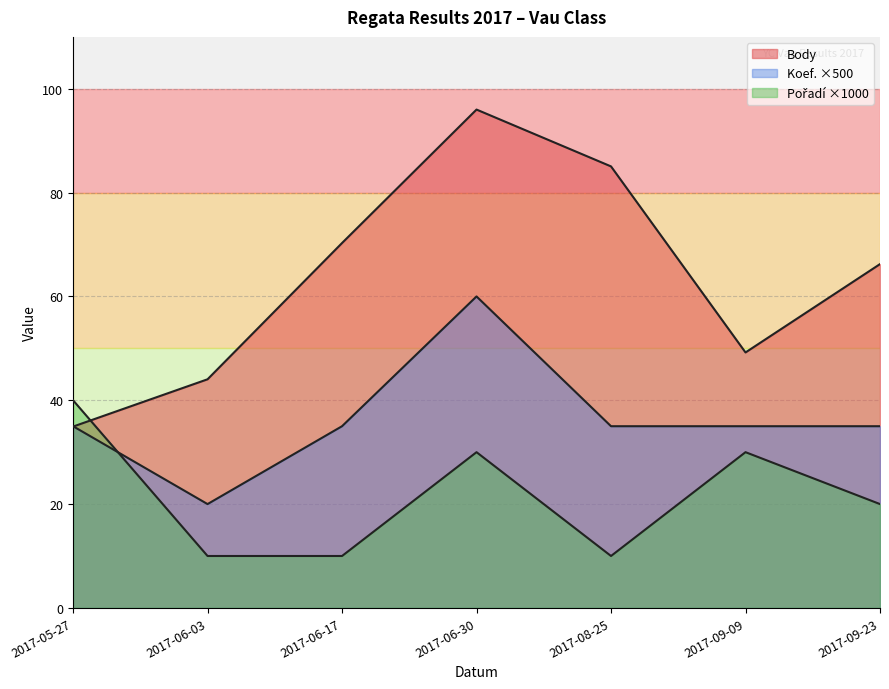

What is the difference between the maximum and second lowest values in the Koef. series?

2500